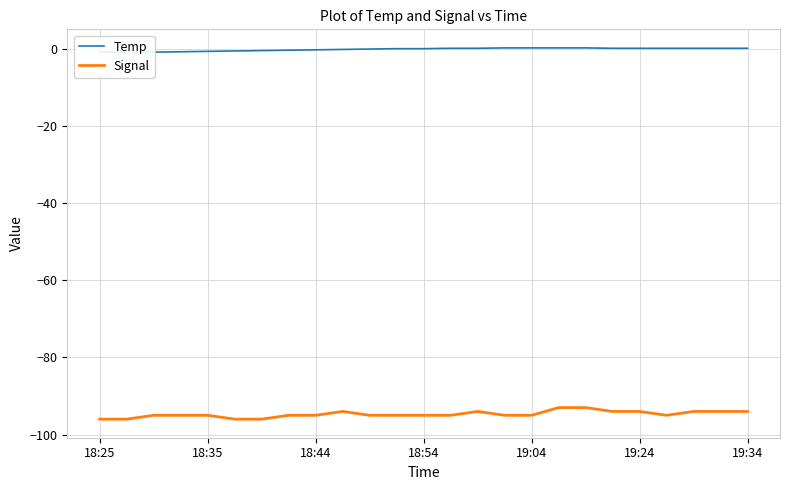

What are all the series names shown in the legend?

Temp, Signal